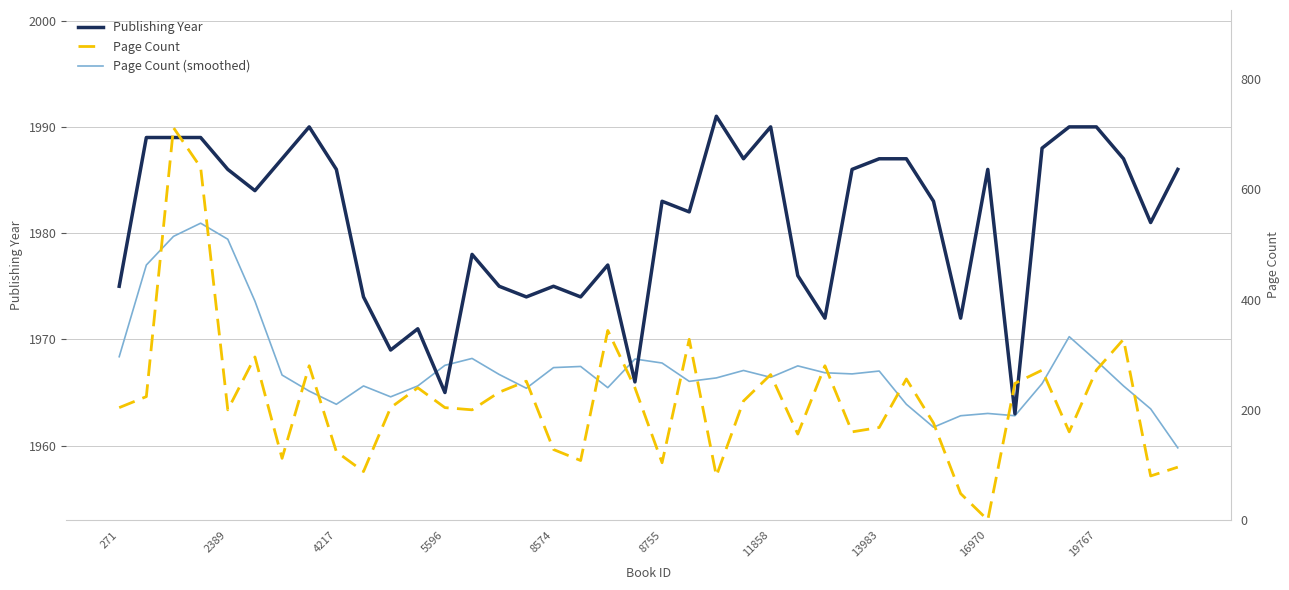

Rank the series at 5596 from lowest to highest value.

Page Count, Page Count (smoothed), Publishing Year